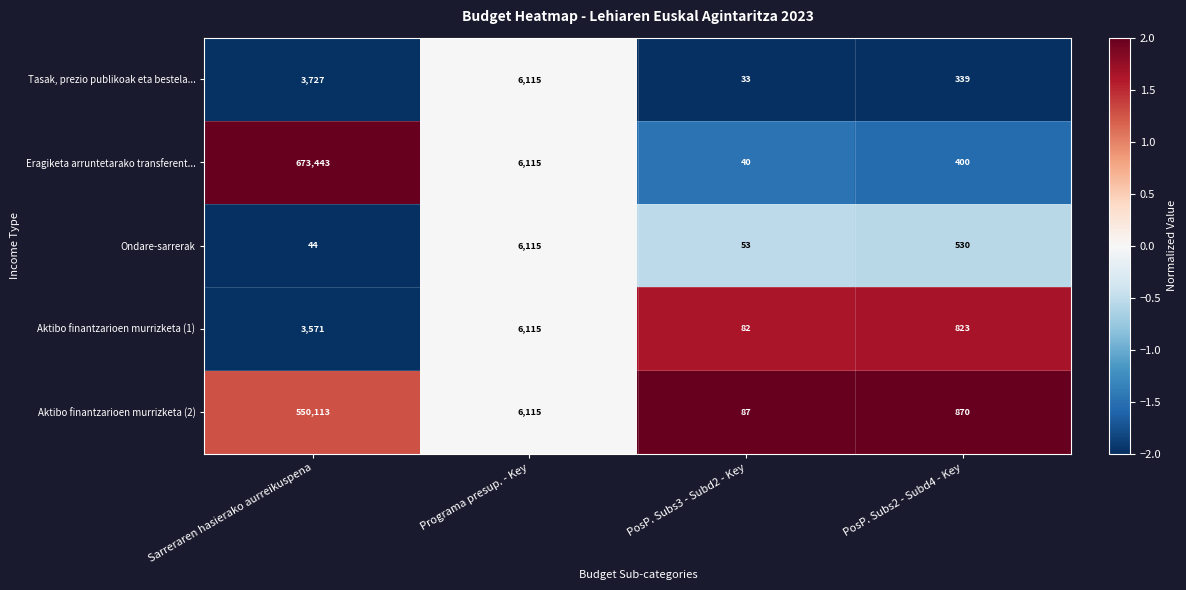

What is the minimum value shown in the chart?

33